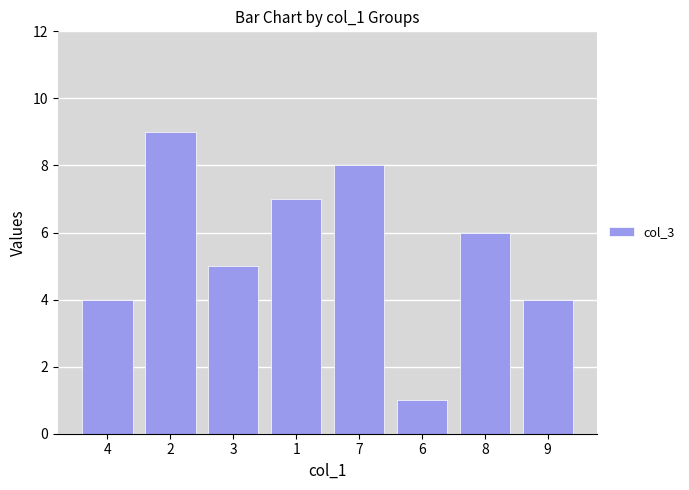

Where is the data nearest to the value 5?

3